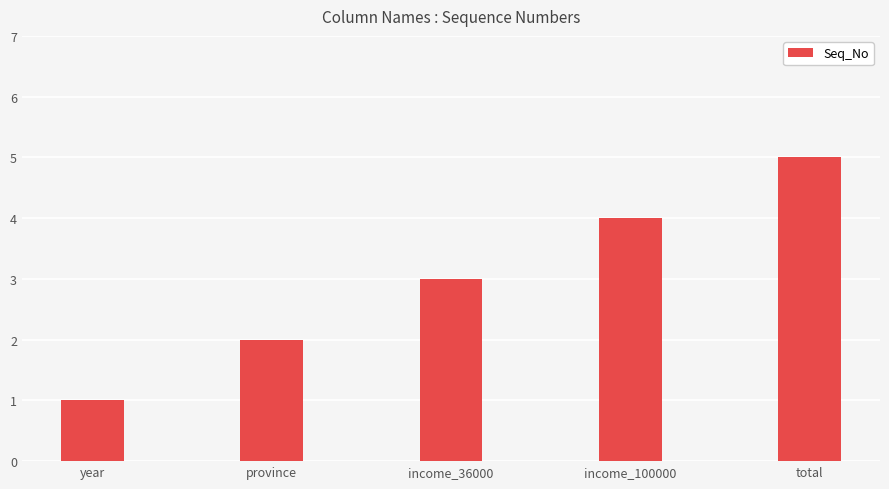

How many values are below 3?

2